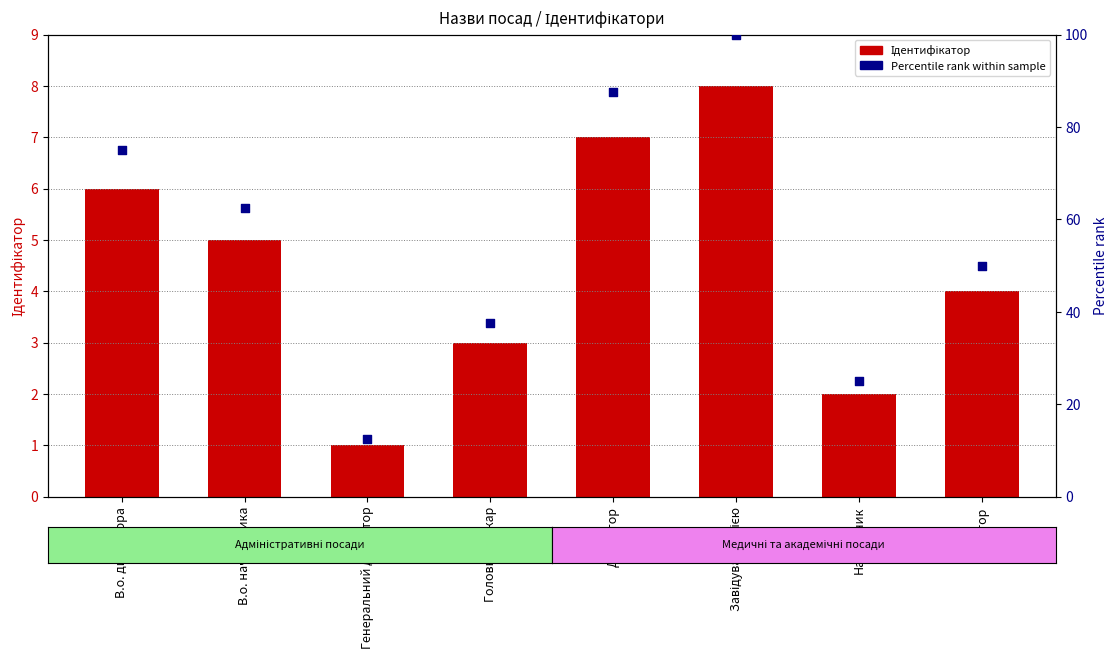

What are all the series names shown in the legend?

Ідентифікатор, Percentile rank within sample